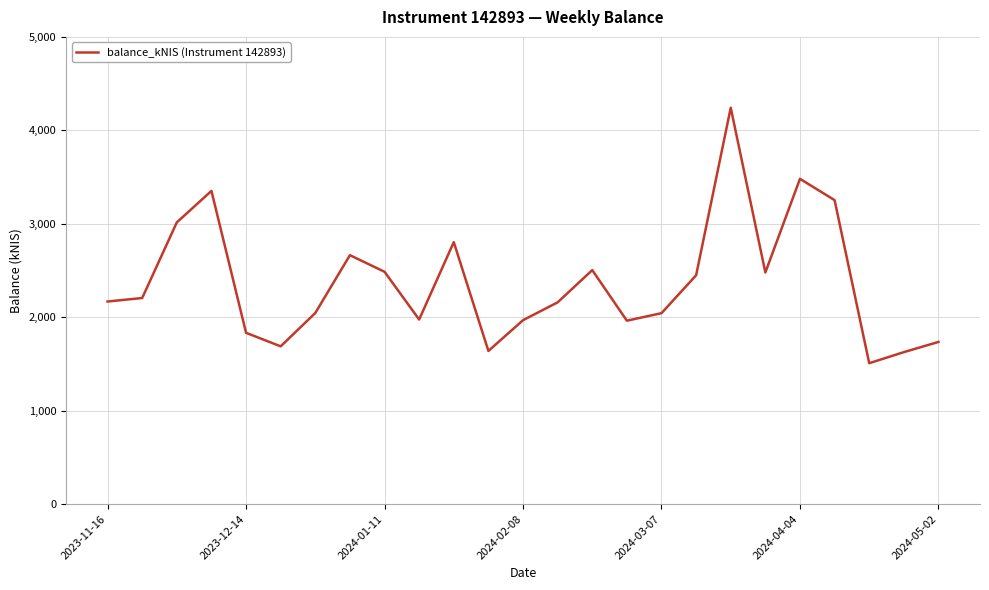

How many categories are shown in the chart?

25